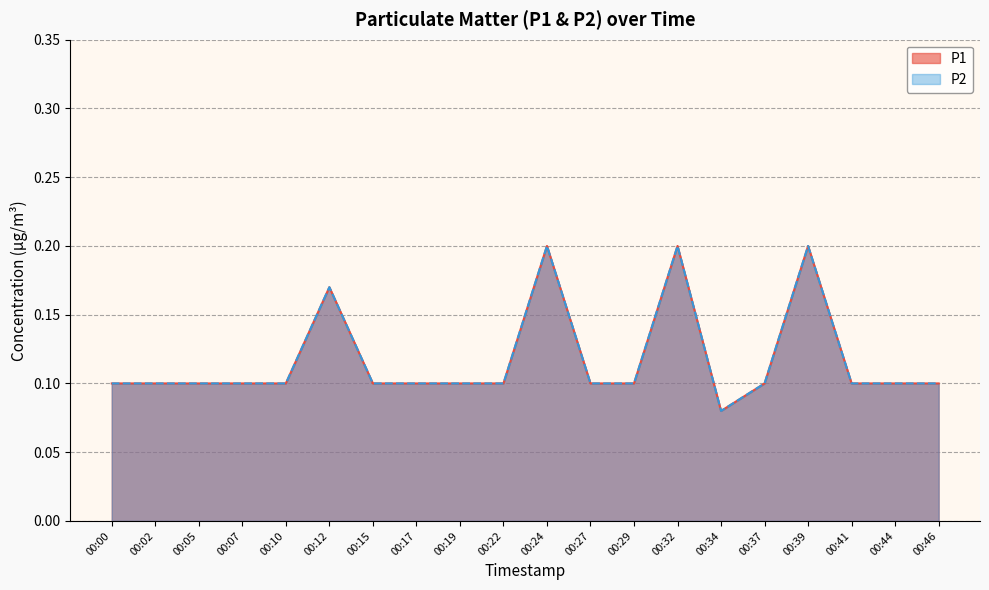

Does the chart display data point markers on the line(s)?

No